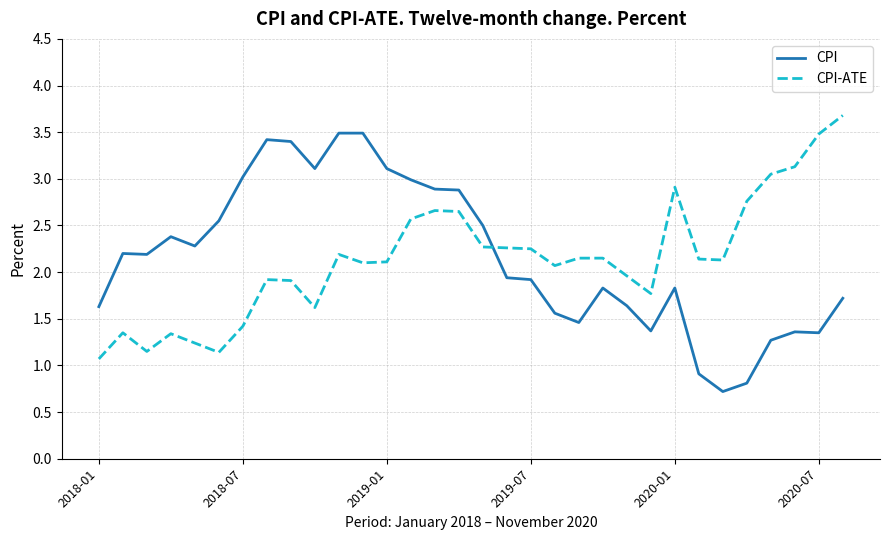

How many intersections are there between CPI-ATE and CPI?

1